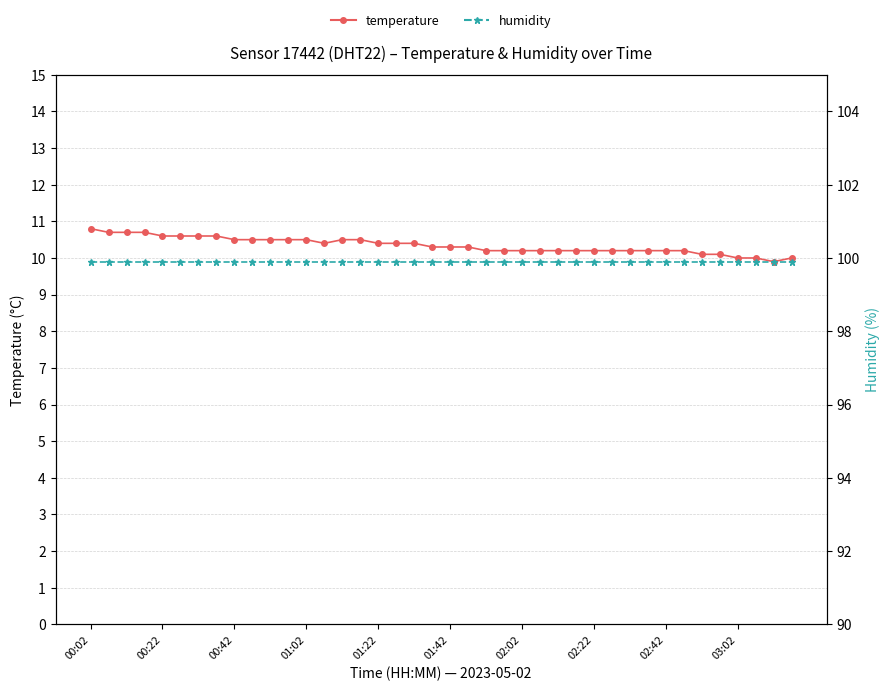

What is the maximum value for humidity?

99.9